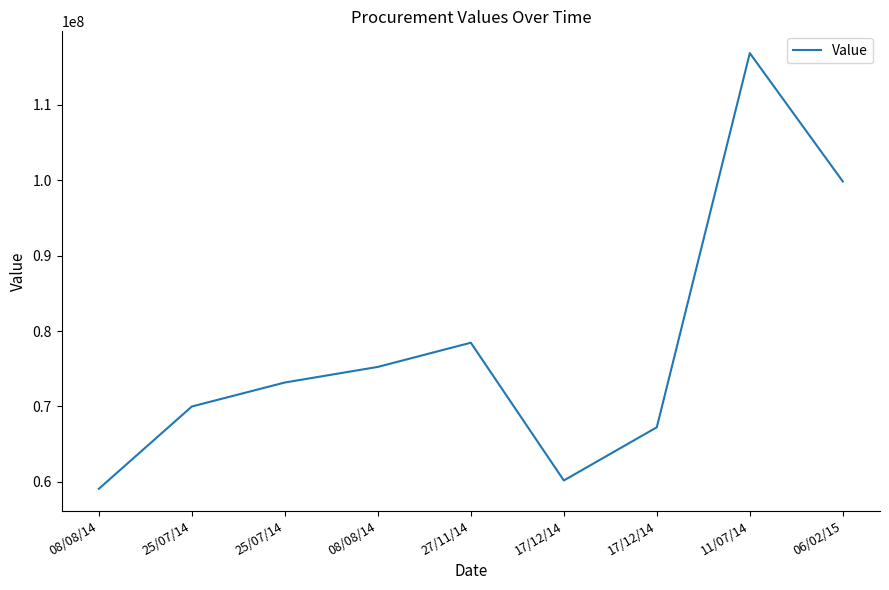

How many lines are shown in the chart?

1